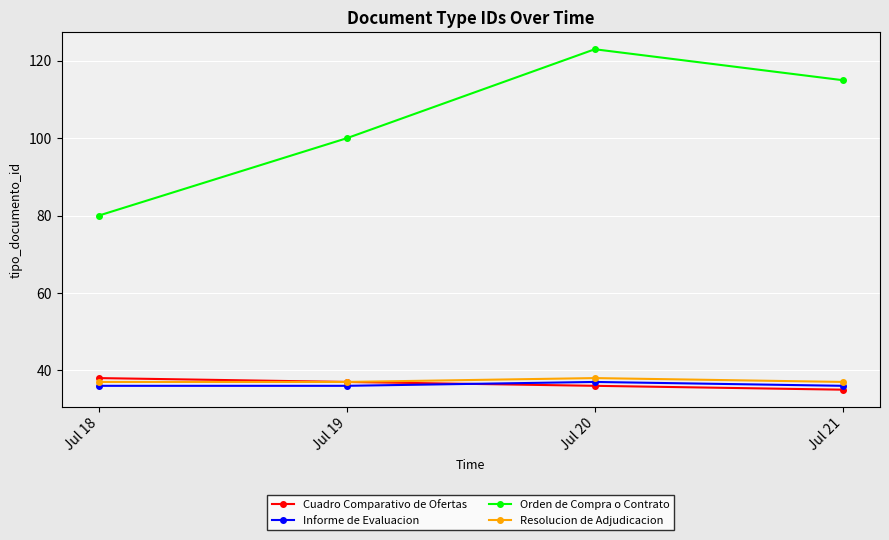

Which series has the largest range (max minus min)?

Orden de Compra o Contrato